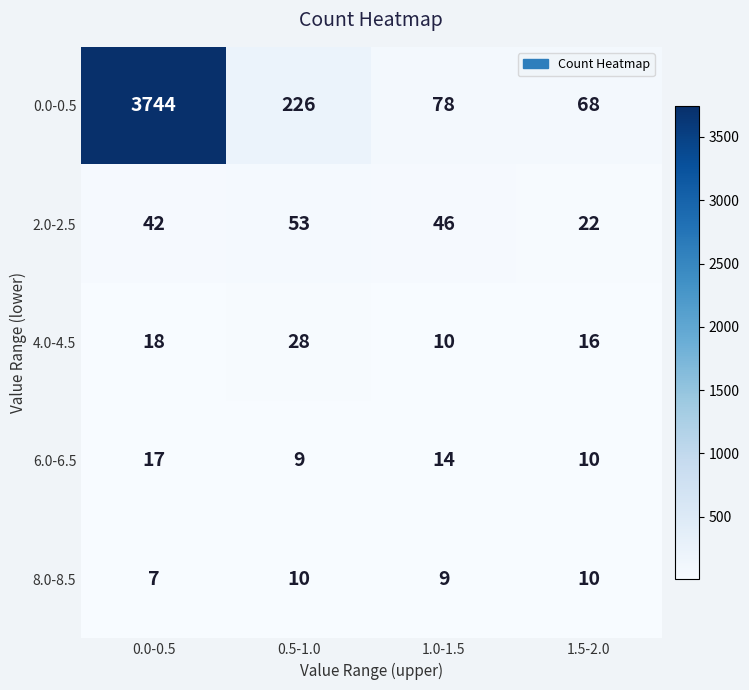

The value of 4.0-4.5 at 1.5-2.0 is 16. True or false?

True